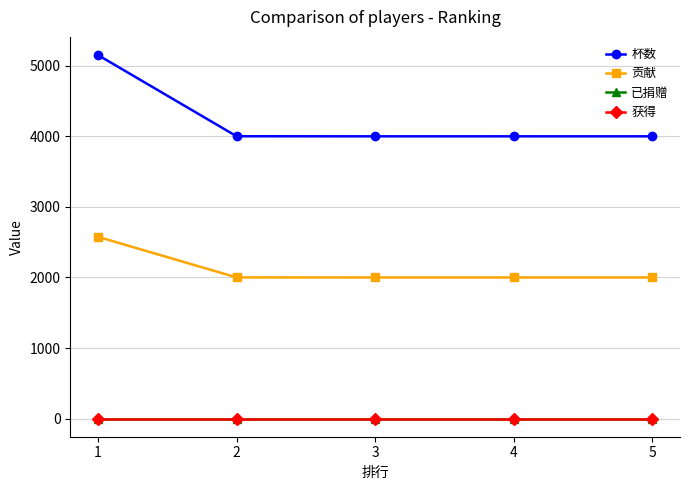

Is this an area chart (filled region under the line)?

No